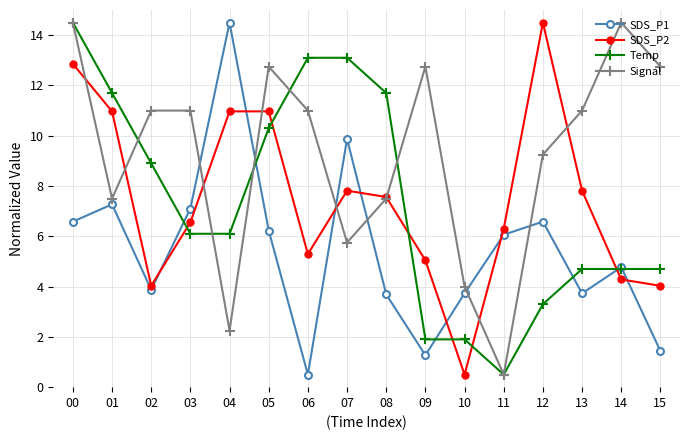

True or false: SDS_P2 has more than 1 interior local peaks.

True